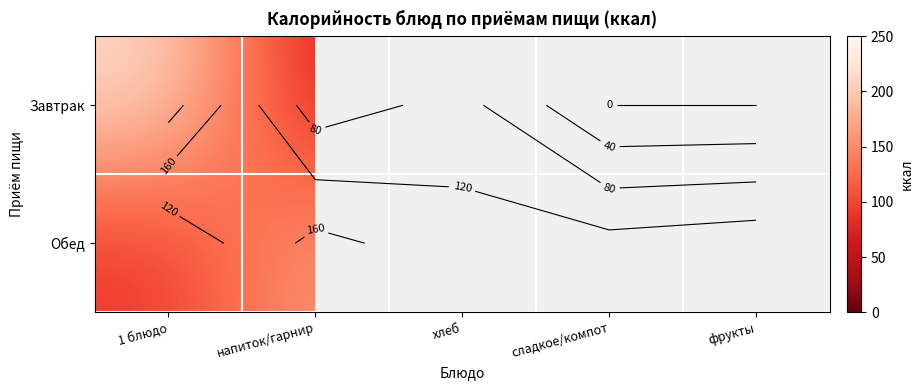

How many categories are shown in the chart?

5